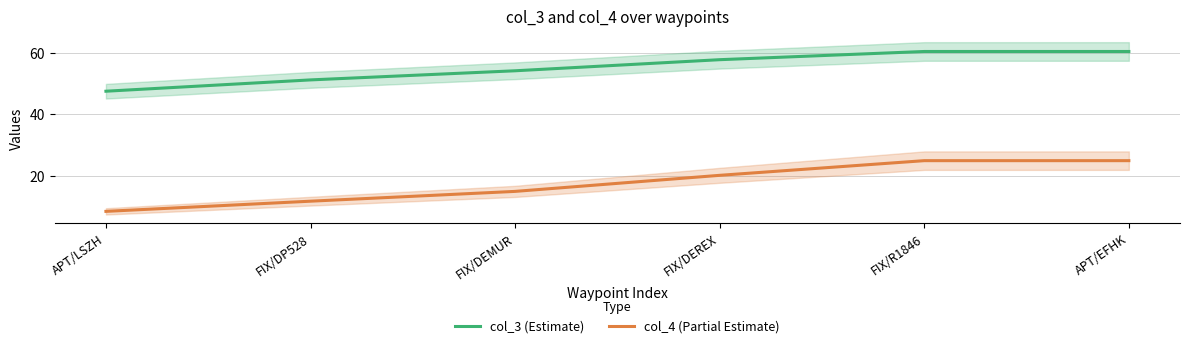

Does the chart have visible grid lines?

Yes